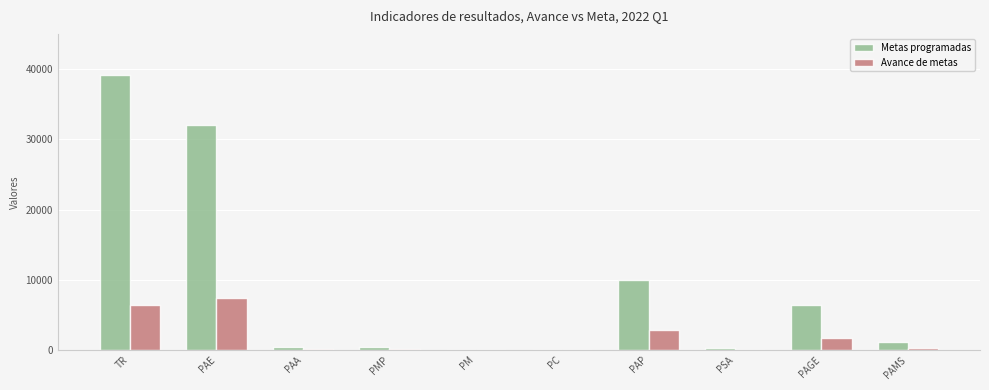

At which label does Avance de metas reach its peak?

PAE